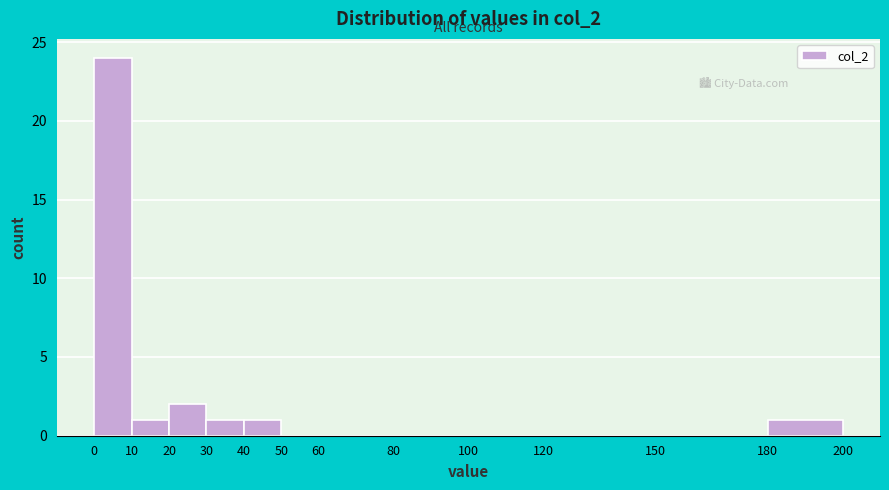

Reading left to right, list every bar in this chart as the range it spans on the x-axis followed by its height. The values are not printed on the chart, so give them approximately, as read against the axis.

0 to 10: 24
10 to 20: 1
20 to 30: 2
30 to 40: 1
40 to 50: 1
50 to 60: 0
60 to 80: 0
80 to 100: 0
100 to 120: 0
120 to 150: 0
150 to 180: 0
180 to 200: 1